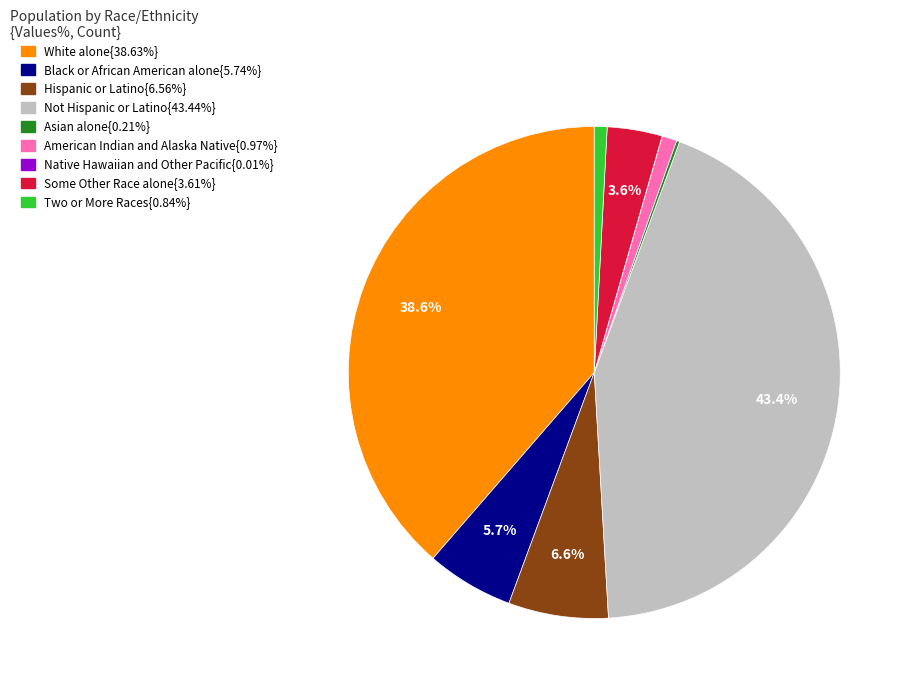

Does any single category account for the majority?

No